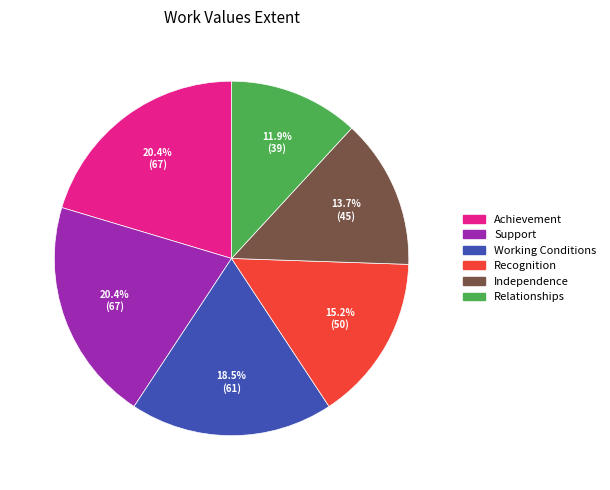

Which slice is the smallest?

Relationships